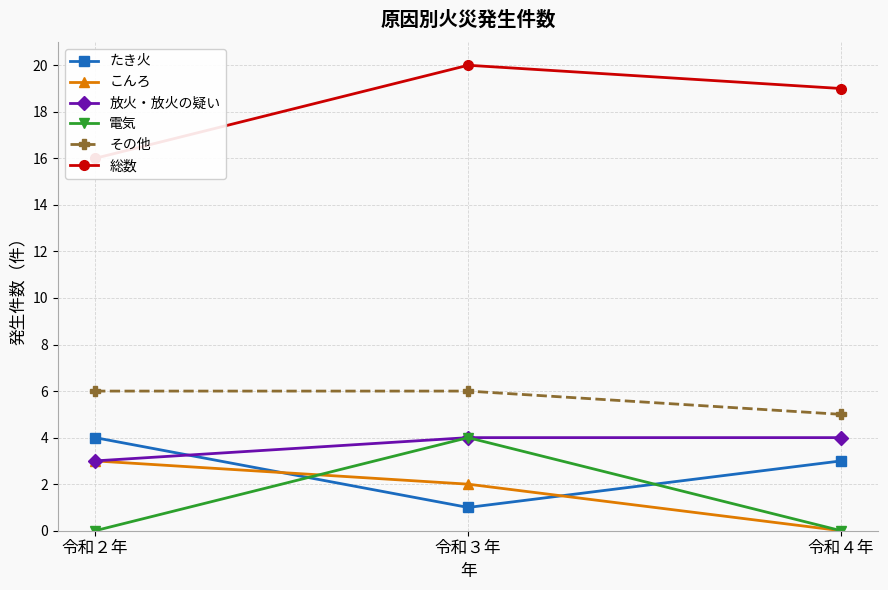

Between 令和３年 and 令和２年, which is larger?

令和２年